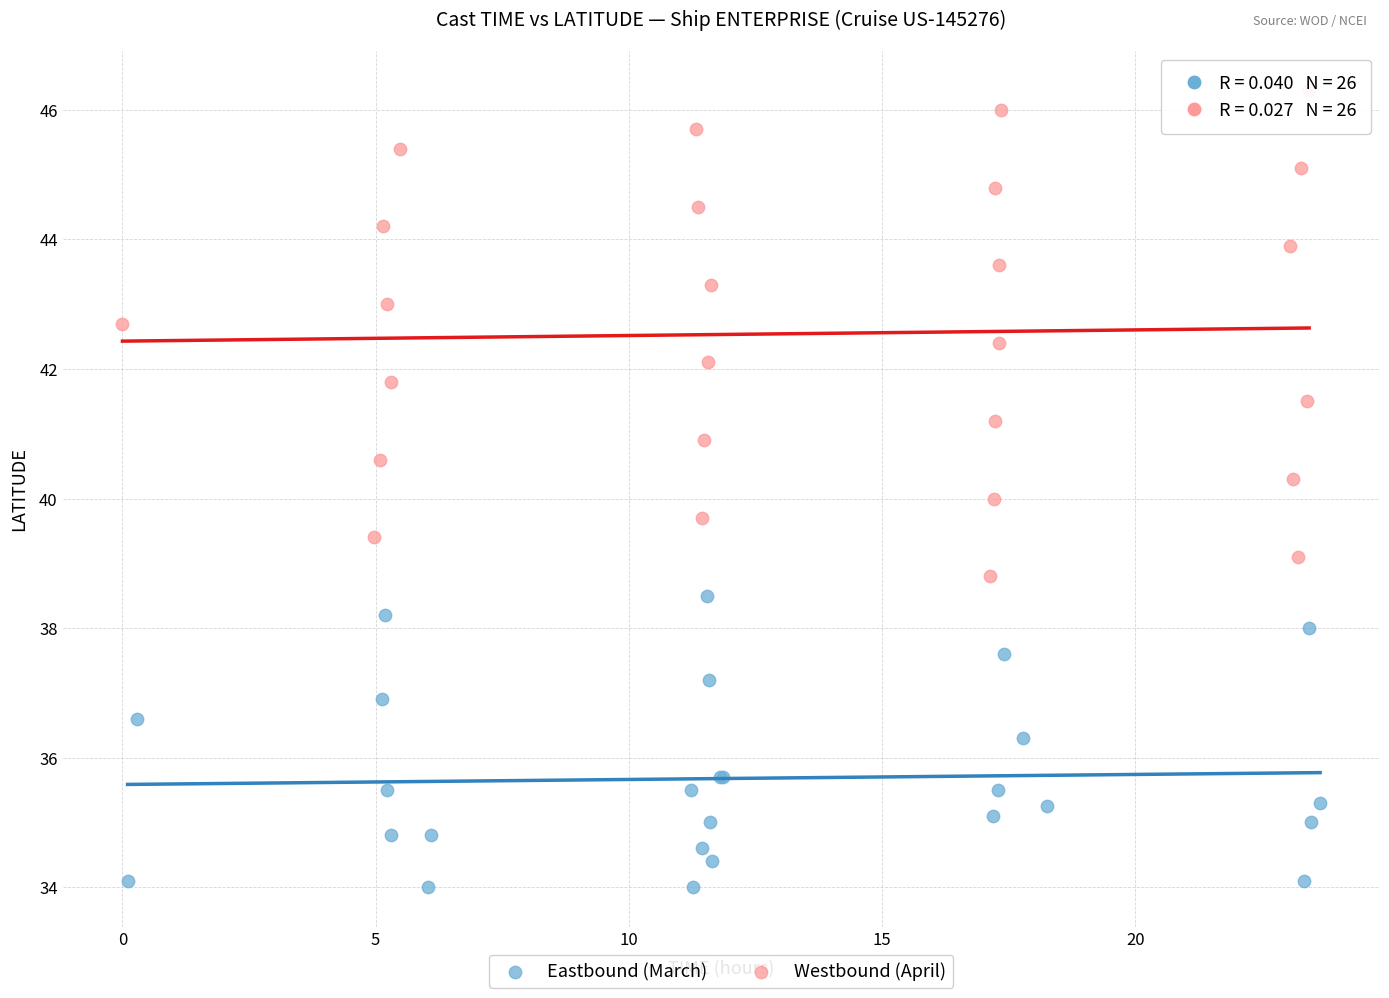

Which series reaches the minimum Y coordinate?

Eastbound (March)